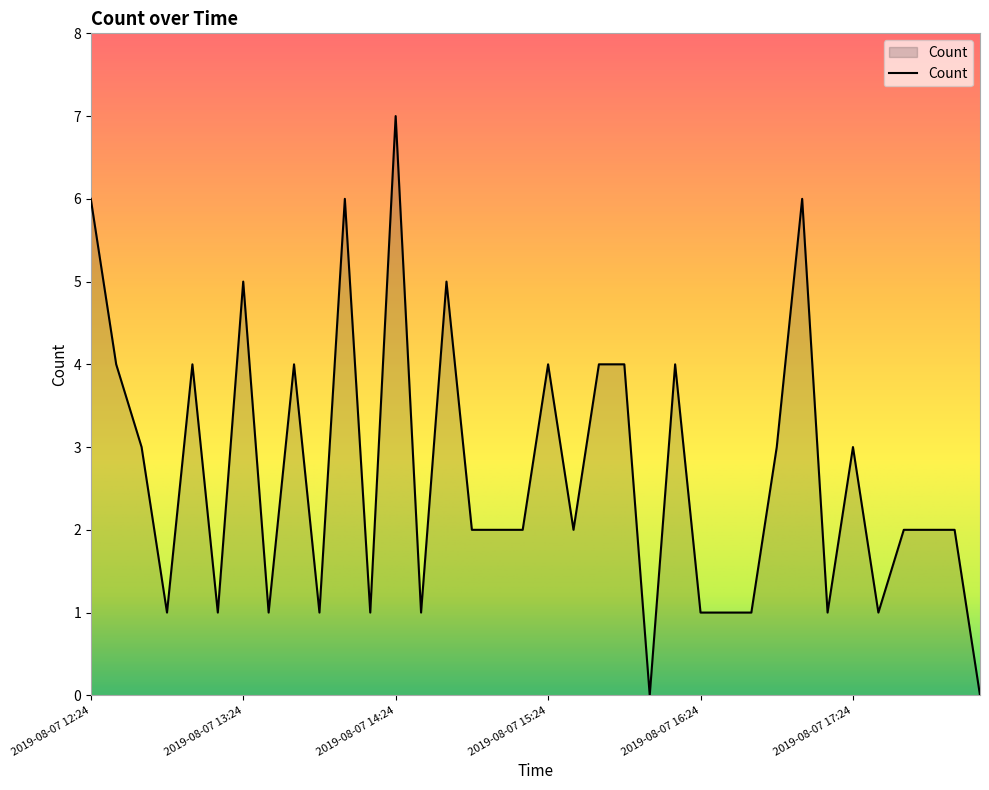

What is the greatest value displayed?

7